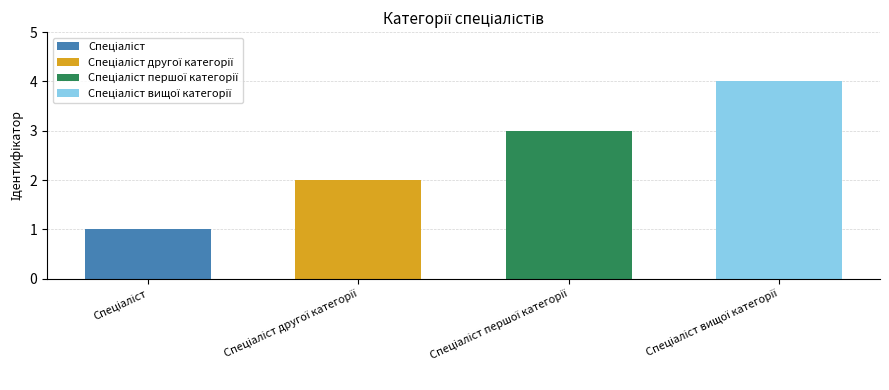

How many values are below 3?

2